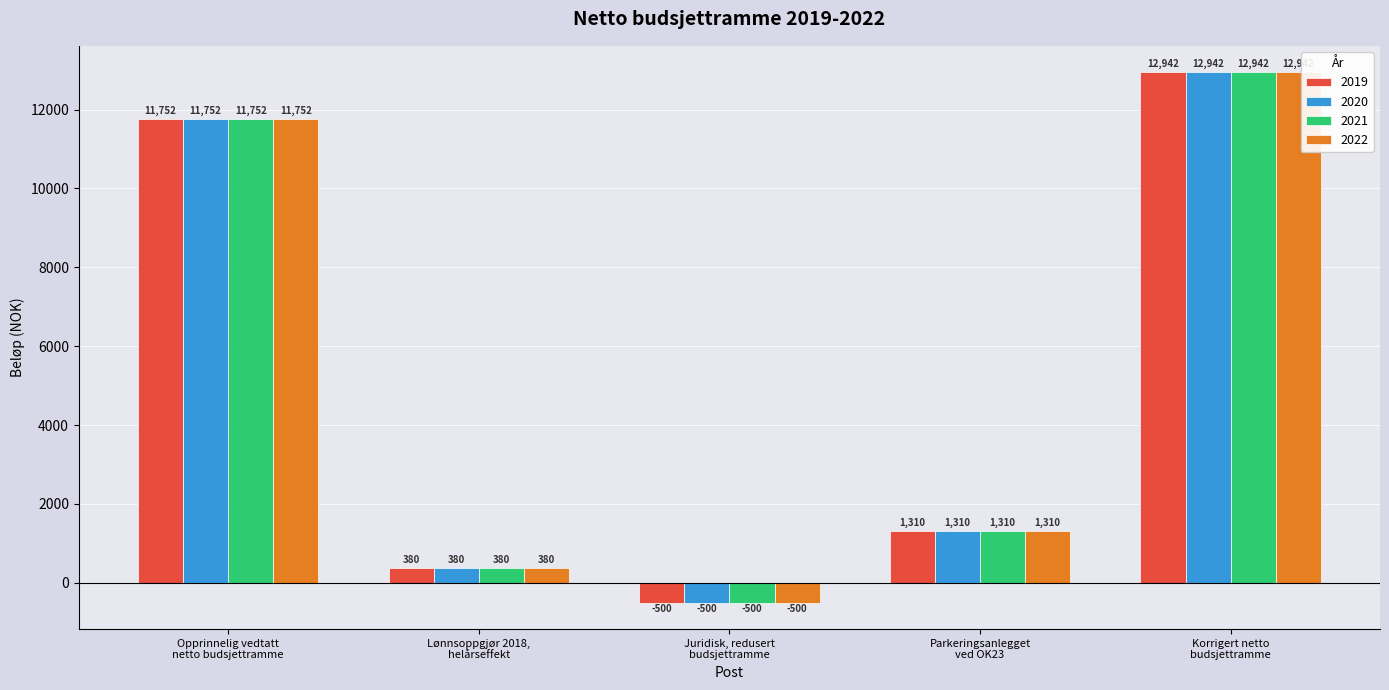

What is the greatest value displayed?

12942